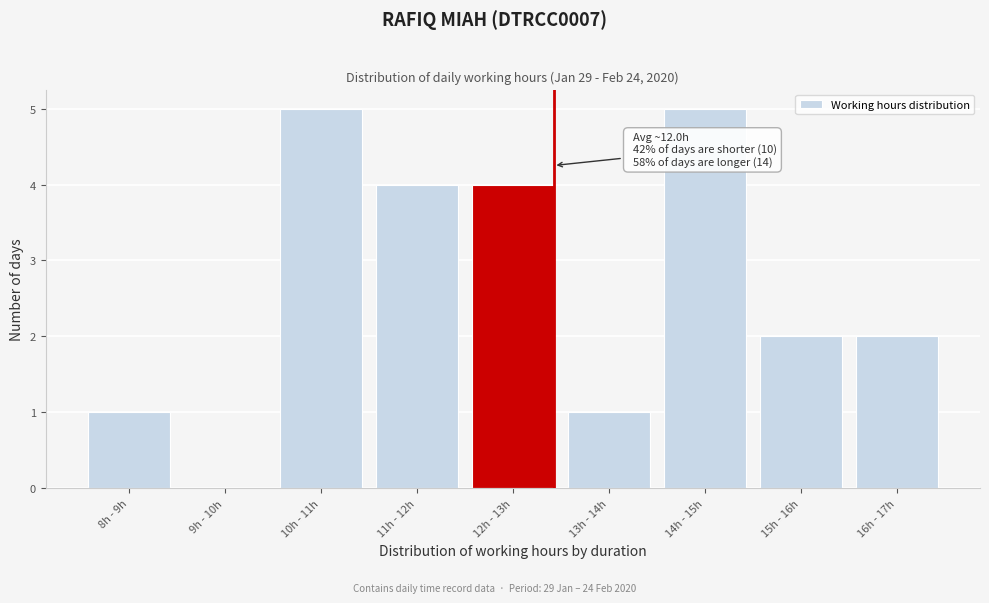

Reading left to right, transcribe all the data shown in this chart.

8h - 9h=1	9h - 10h=0	10h - 11h=5	11h - 12h=4	12h - 13h=4	13h - 14h=1	14h - 15h=5	15h - 16h=2	16h - 17h=2